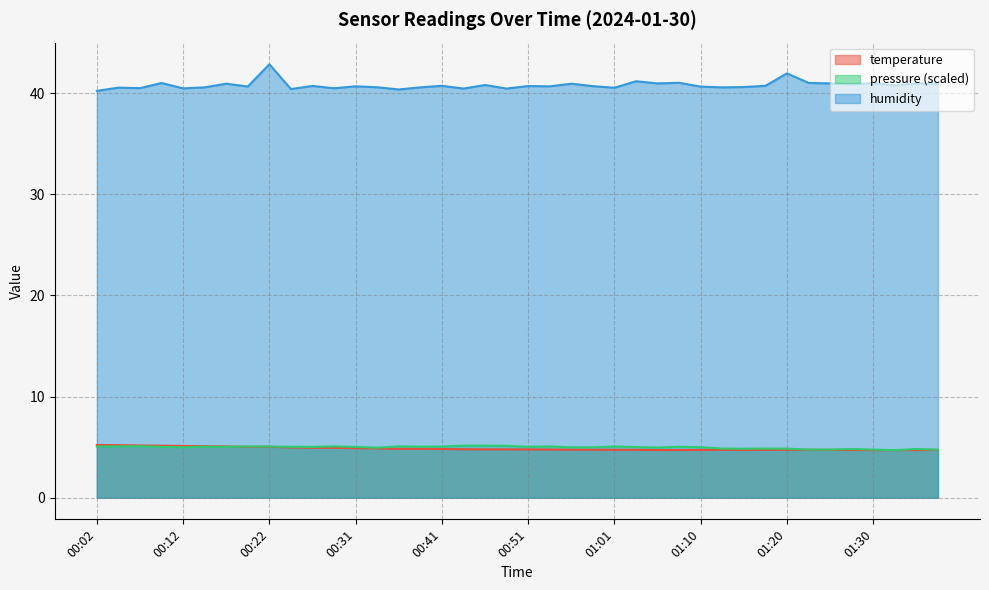

What are all the series names shown in the legend?

temperature, pressure (scaled), humidity